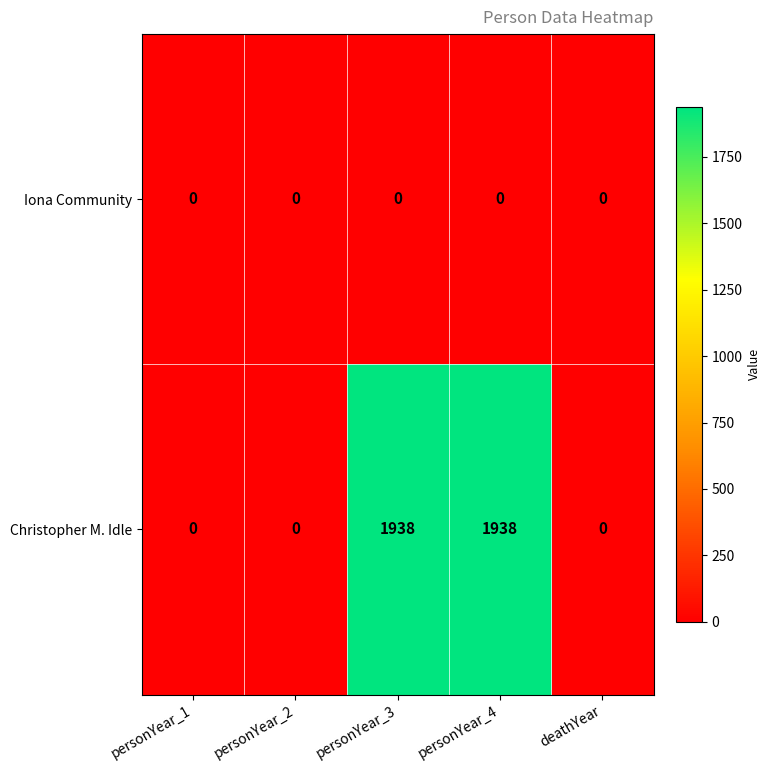

How many categories are shown in the chart?

5